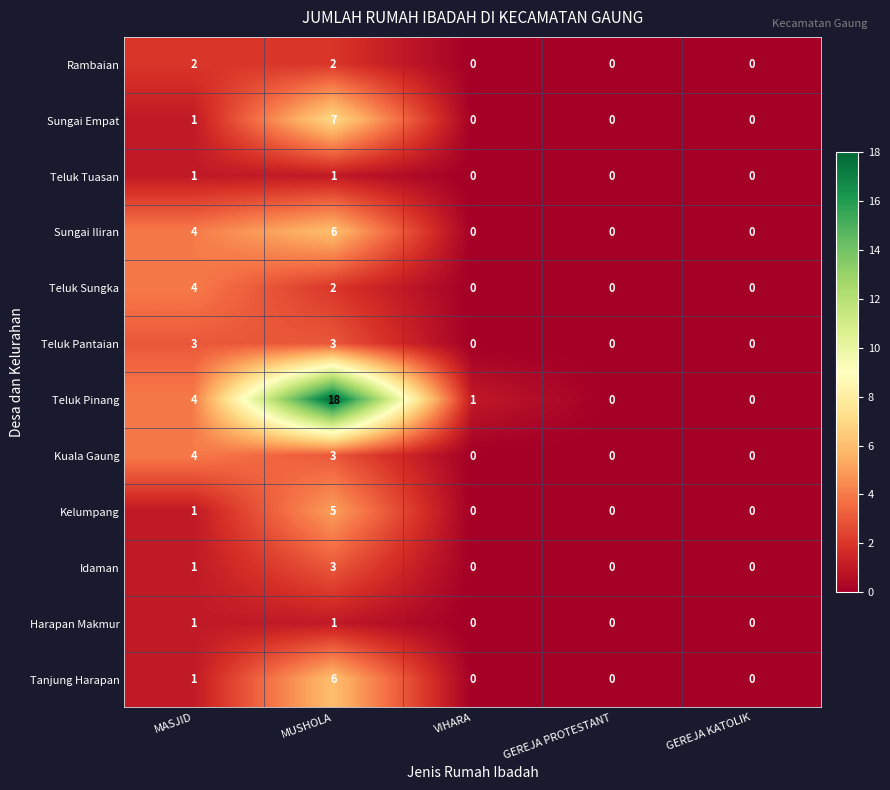

Which series has the largest range (max minus min)?

Teluk Pinang